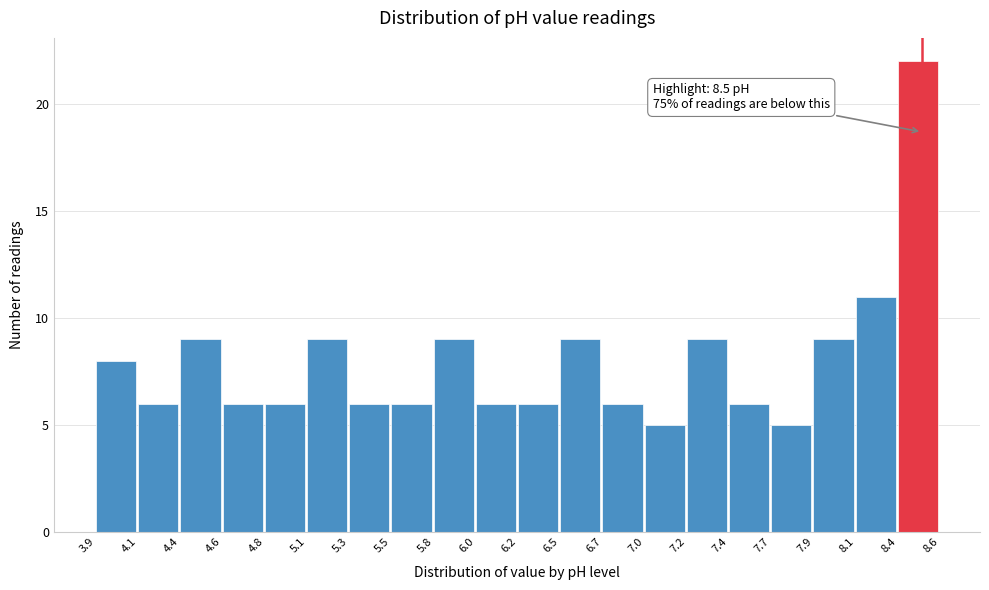

Over which range of the x-axis is the bar tallest?

8.4 to 8.6